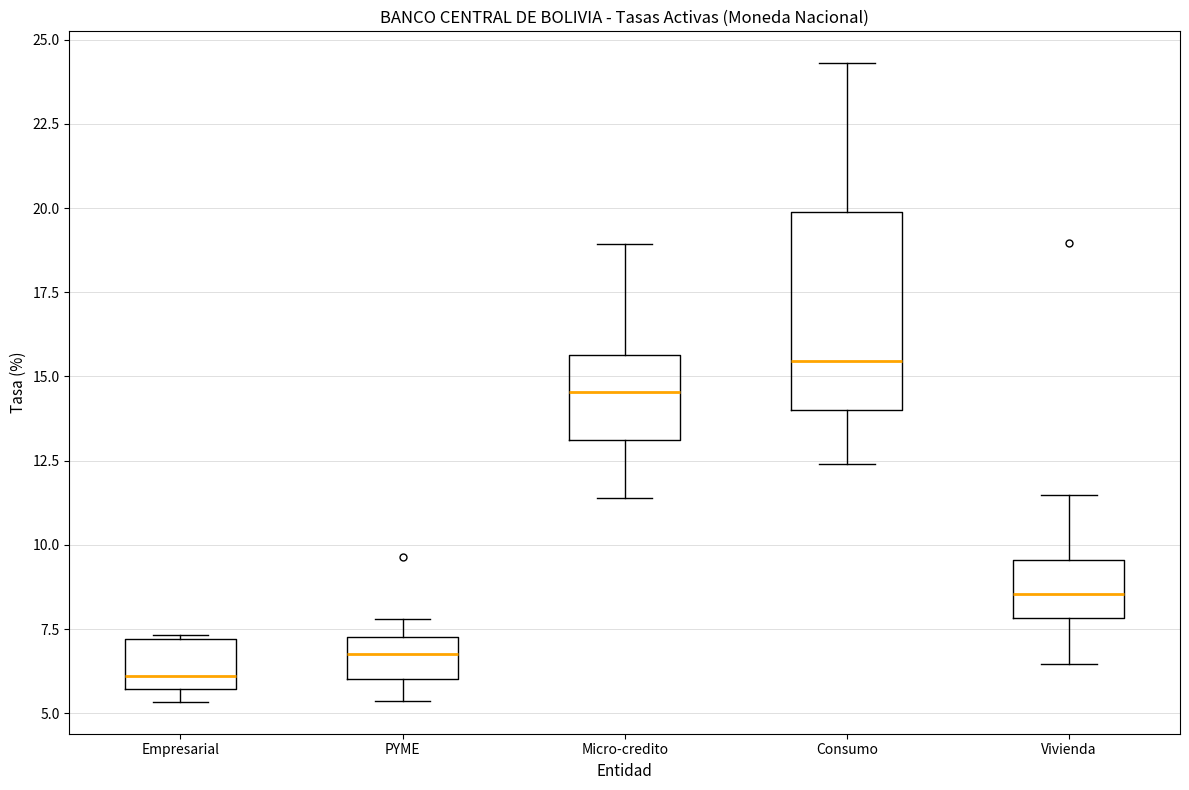

Reading left to right, transcribe this box plot: for each box, give where its median line is, the range the box spans, and where its two whiskers end, as read against the y-axis. The values are not printed on the chart, so give them approximately, as read against the axis.

Empresarial: median 6.0, box 5.5 to 7.0, whiskers 5.5 (just below the box's lower edge) to 7.5
PYME: median 7.0, box 6.0 to 7.5, whiskers 5.5 to 8.0
Micro-credito: median 14.5, box 13.0 to 15.5, whiskers 11.5 to 19.0
Consumo: median 15.5, box 14.0 to 20.0, whiskers 12.5 to 24.5
Vivienda: median 8.5, box 8.0 to 9.5, whiskers 6.5 to 11.5